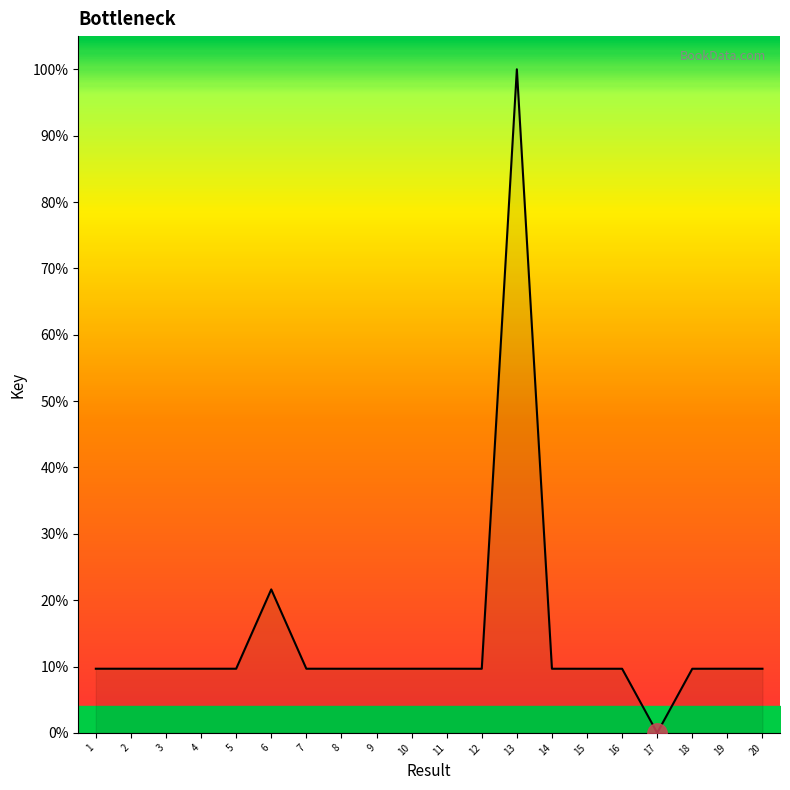

What is the sum of all values?

285.9